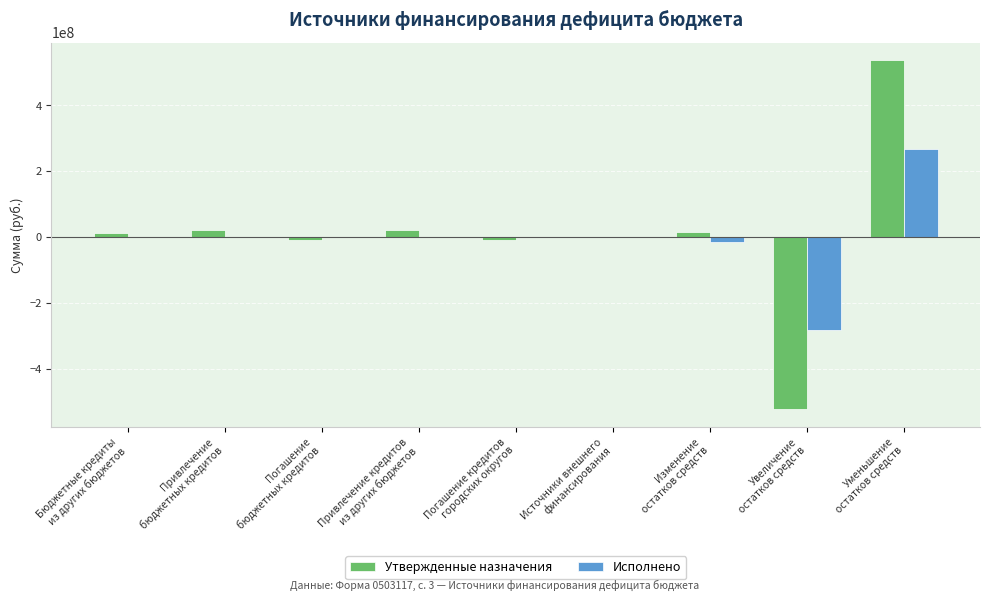

How many groups of bars are there?

9